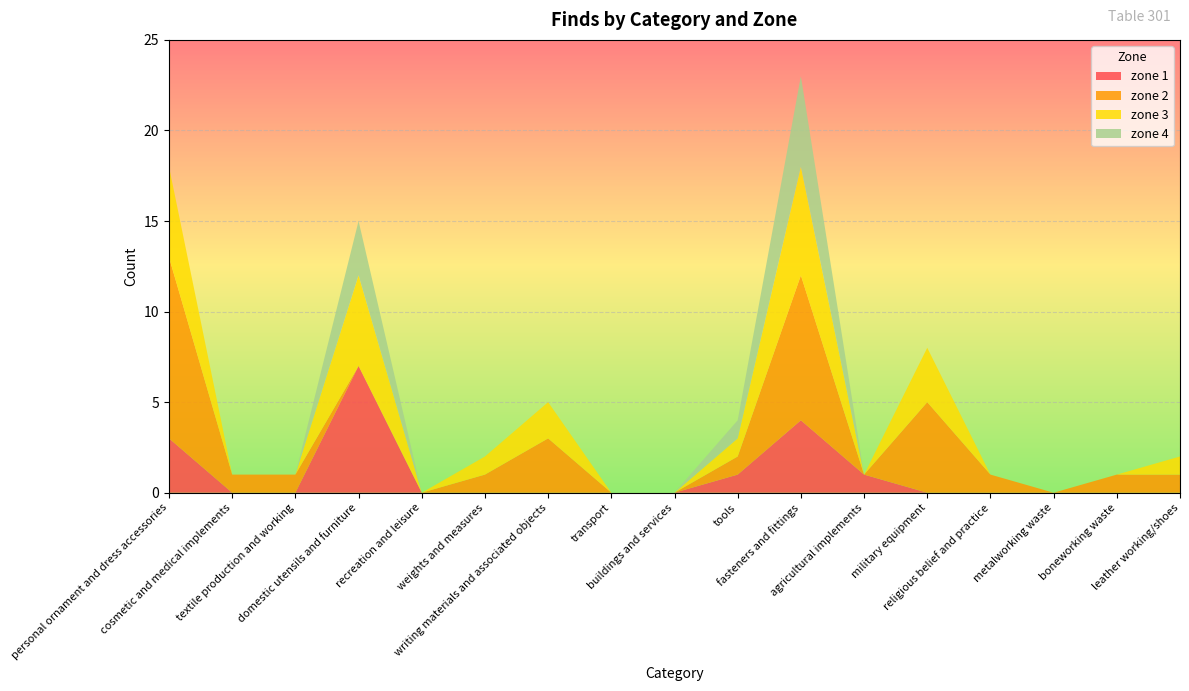

Reading left to right, list all the values displayed in this chart.

zone 1: 3	0	0	7	0	0	0	0	0	1	4	1	0	0	0	0	0
zone 2: 10	1	1	0	0	1	3	0	0	1	8	0	5	1	0	1	1
zone 3: 5	0	0	5	0	1	2	0	0	1	6	0	3	0	0	0	1
zone 4: 0	0	0	3	0	0	0	0	0	1	5	0	0	0	0	0	0